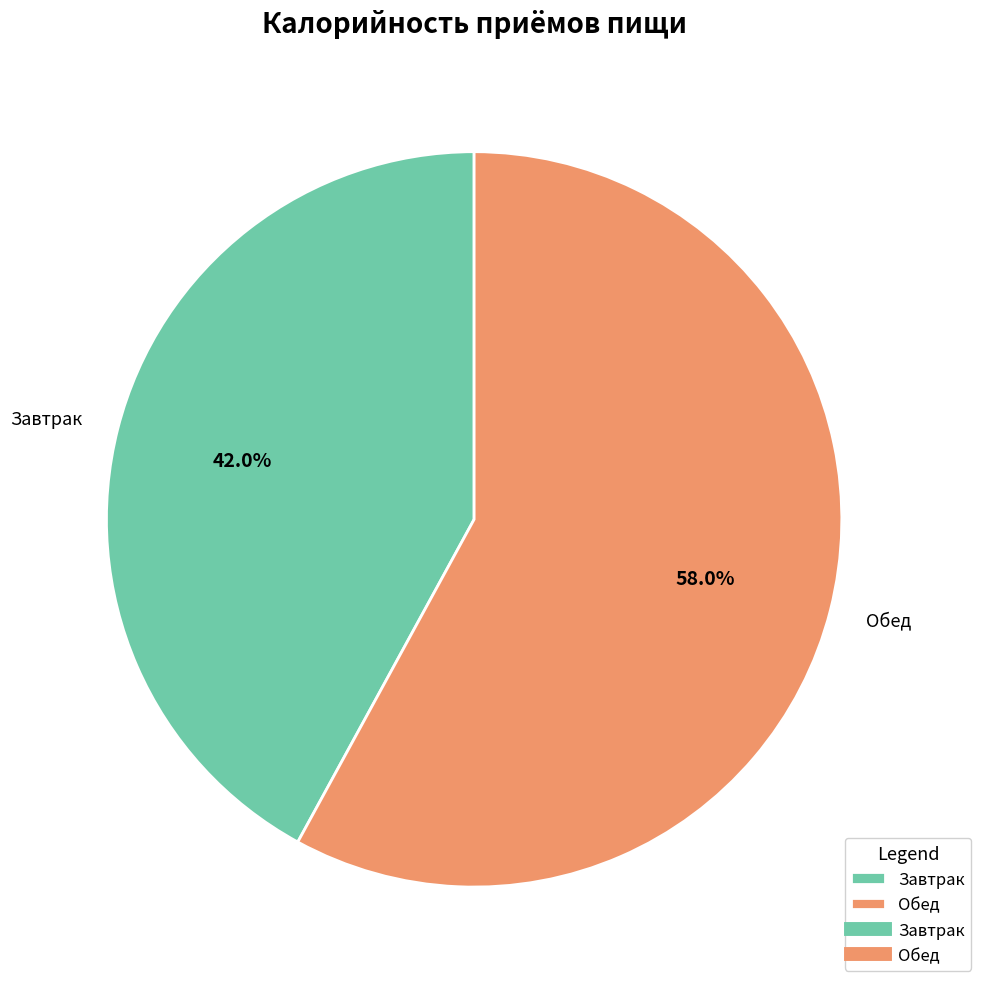

To the nearest percent, what is the difference between the Обед and Завтрак slice percentages?

16%